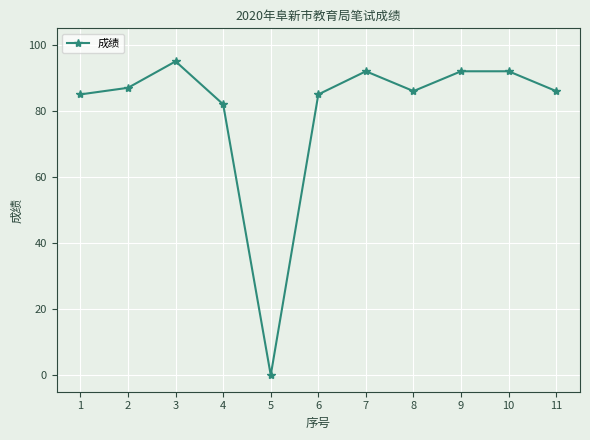

How many lines are shown in the chart?

1